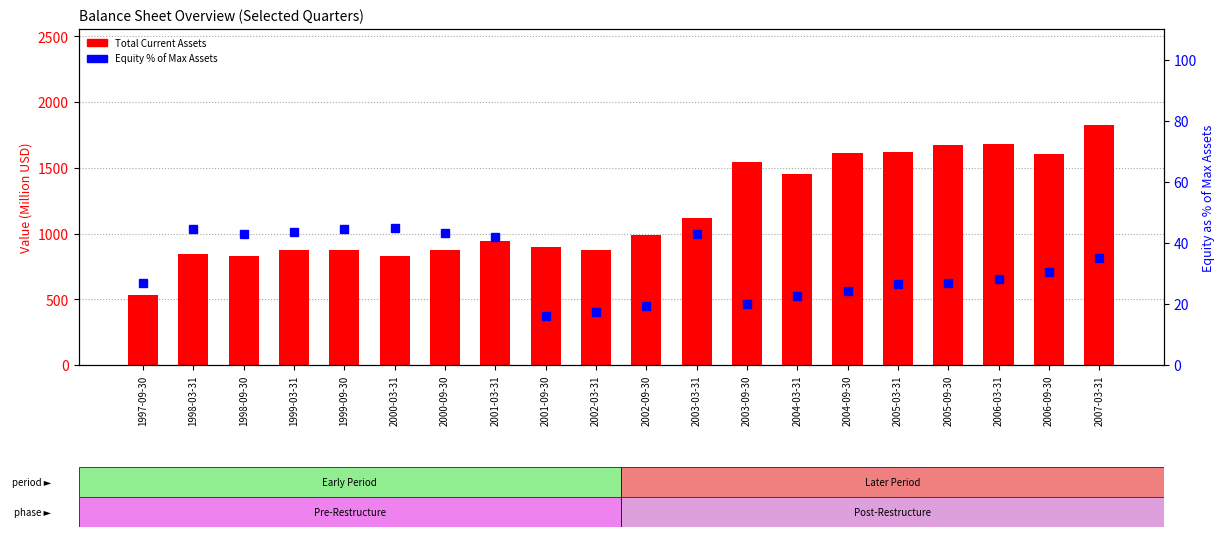

Reading left to right, what are all the values shown in this chart?

Total Current Assets (M): 1997-09-30=529.0	1998-03-31=846.4	1998-09-30=829.9	1999-03-31=875.6	1999-09-30=873.5	2000-03-31=831.0	2000-09-30=871.7	2001-03-31=945.8	2001-09-30=896.8	2002-03-31=876.9	2002-09-30=986.3	2003-03-31=1114.6	2003-09-30=1547.3	2004-03-31=1454.9	2004-09-30=1611.2	2005-03-31=1619.8	2005-09-30=1672.5	2006-03-31=1683.6	2006-09-30=1601.1	2007-03-31=1825.1
Equity % of Max Assets: 1997-09-30=27.0	1998-03-31=44.6	1998-09-30=43.0	1999-03-31=43.5	1999-09-30=44.7	2000-03-31=45.0	2000-09-30=43.2	2001-03-31=42.0	2001-09-30=16.1	2002-03-31=17.3	2002-09-30=19.3	2003-03-31=43.0	2003-09-30=20.1	2004-03-31=22.7	2004-09-30=24.1	2005-03-31=26.6	2005-09-30=26.9	2006-03-31=28.1	2006-09-30=30.3	2007-03-31=35.0